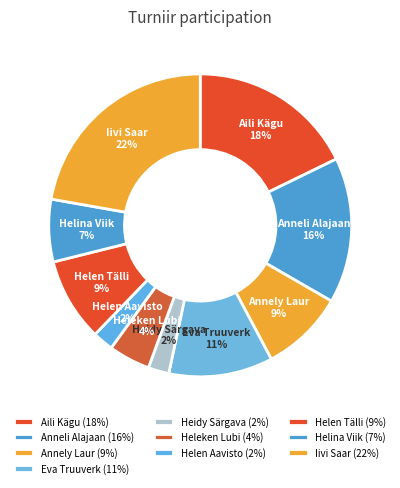

To the nearest percent, what is the difference between the Eva Truuverk and Helina Viik slice percentages?

4%